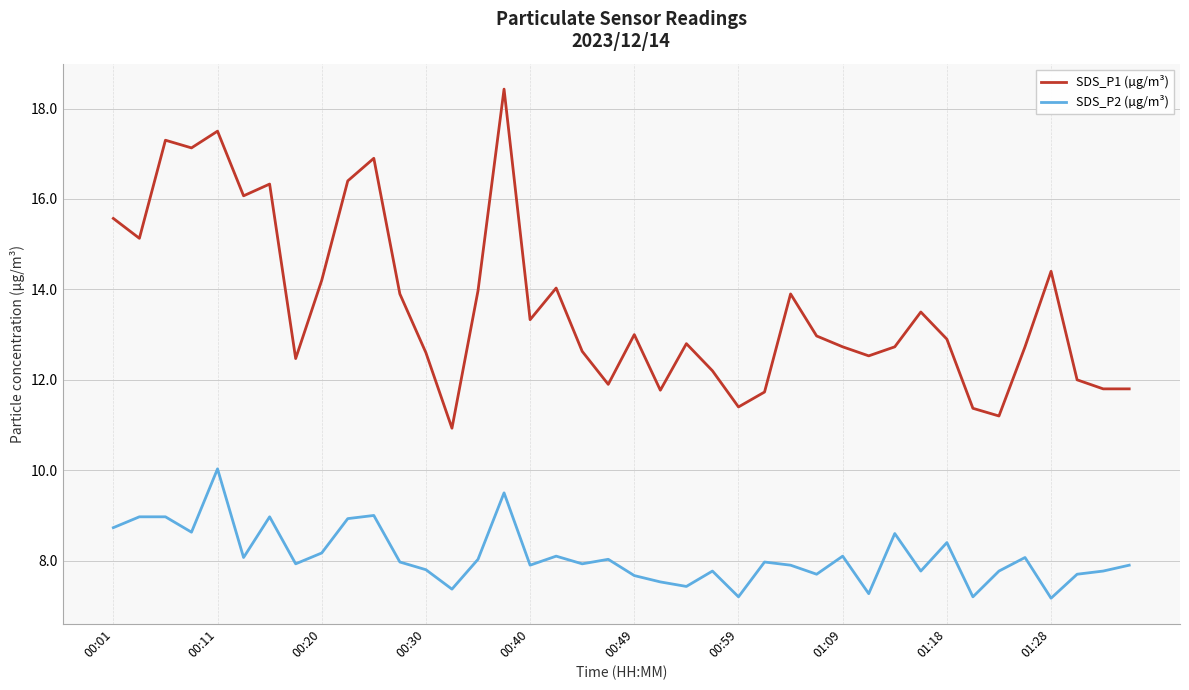

List the series in order of their peak value, highest first.

SDS_P1 (µg/m³), SDS_P2 (µg/m³)